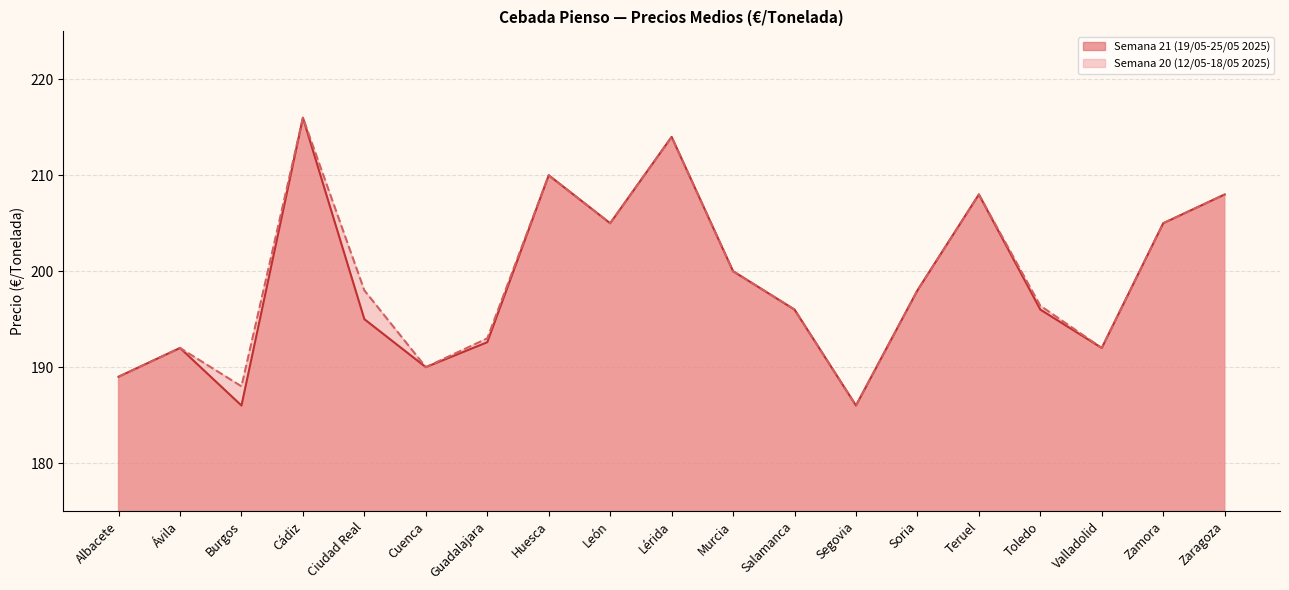

How many lines are shown in the chart?

2